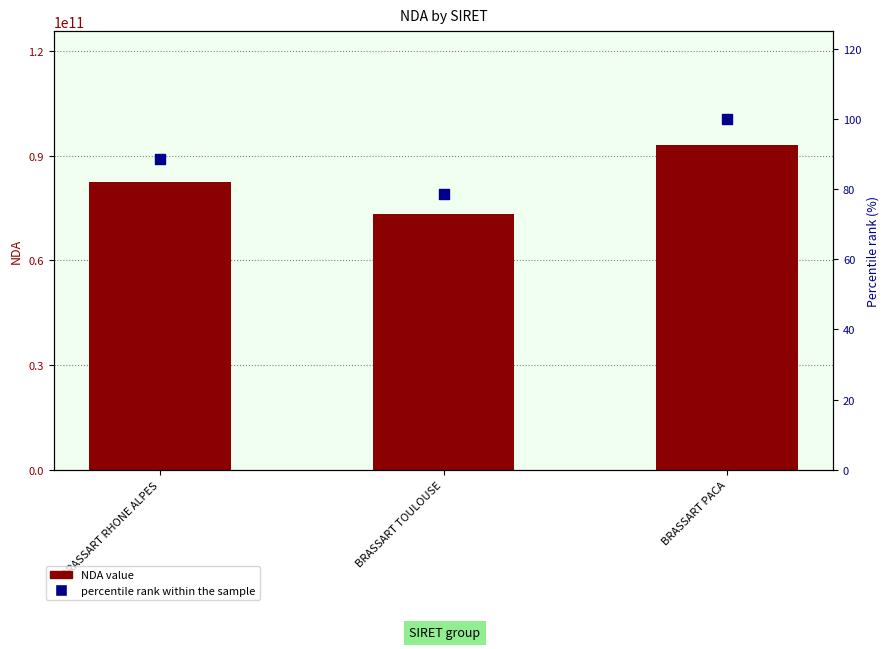

Which series contains the highest Y value?

NDA value